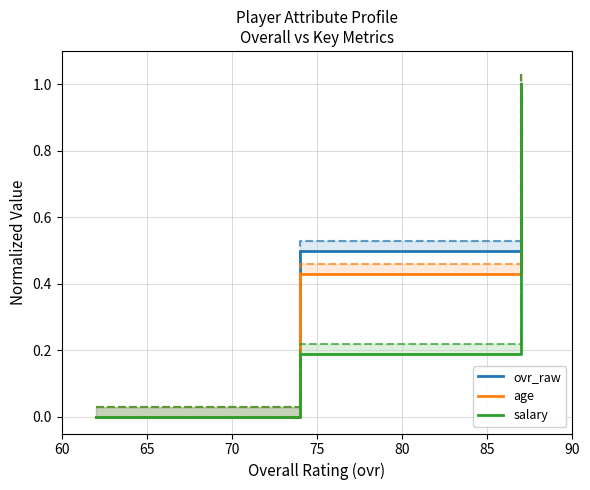

What is the difference between the maximum and minimum values in the salary_upper series?

1.0